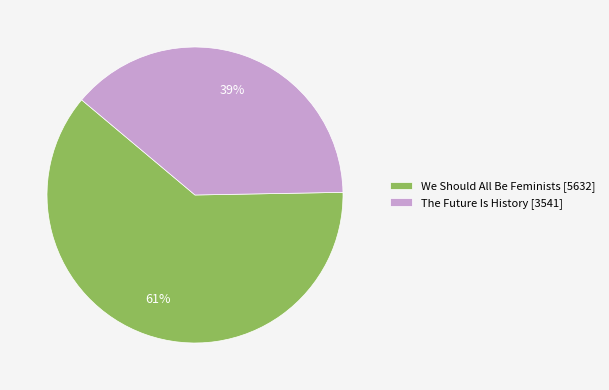

To the nearest percent, what is the average slice percentage?

50%